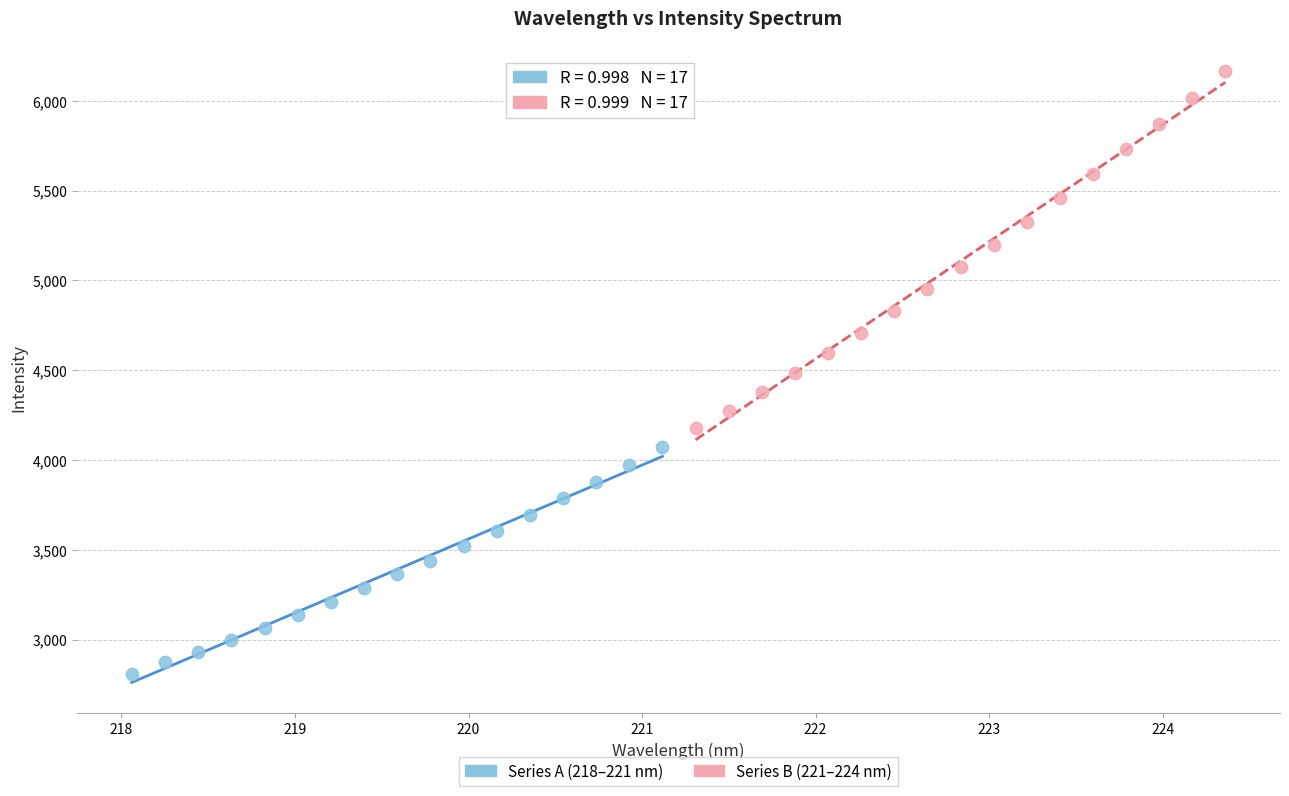

Which series reaches the maximum Y coordinate?

Series B (221–224 nm)